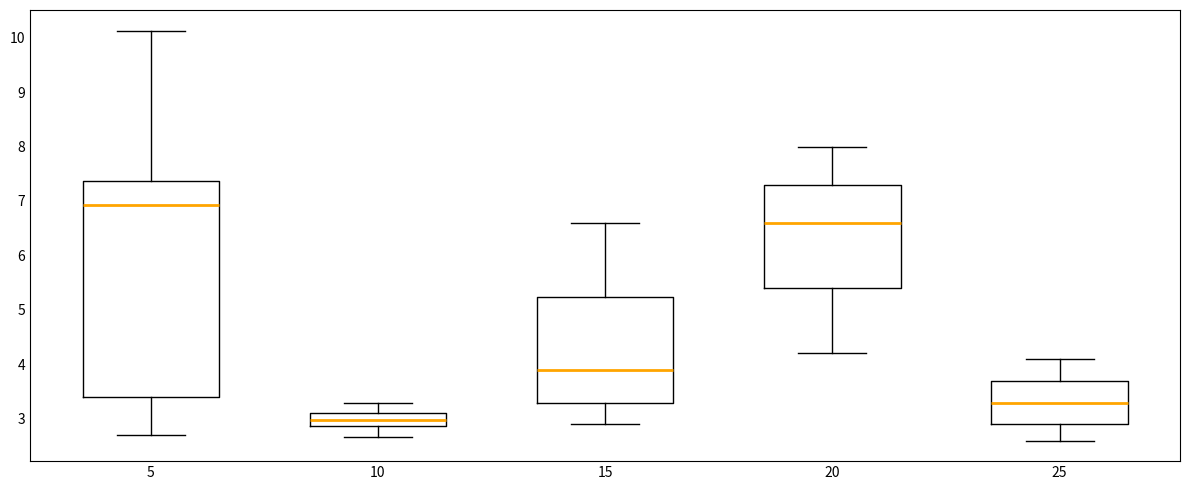

Reading left to right, read every box against the y-axis: the position of its median line, the range the box covers, and the ends of its whiskers. The values are not printed on the chart, so give them approximately, as read against the axis.

5: median 6.9, box 3.4 to 7.4, whiskers 2.7 to 10.1
10: median 3.0, box 2.9 to 3.1, whiskers 2.7 to 3.3
15: median 3.9, box 3.3 to 5.2, whiskers 2.9 to 6.6
20: median 6.6, box 5.4 to 7.3, whiskers 4.2 to 8.0
25: median 3.3, box 2.9 to 3.7, whiskers 2.6 to 4.1